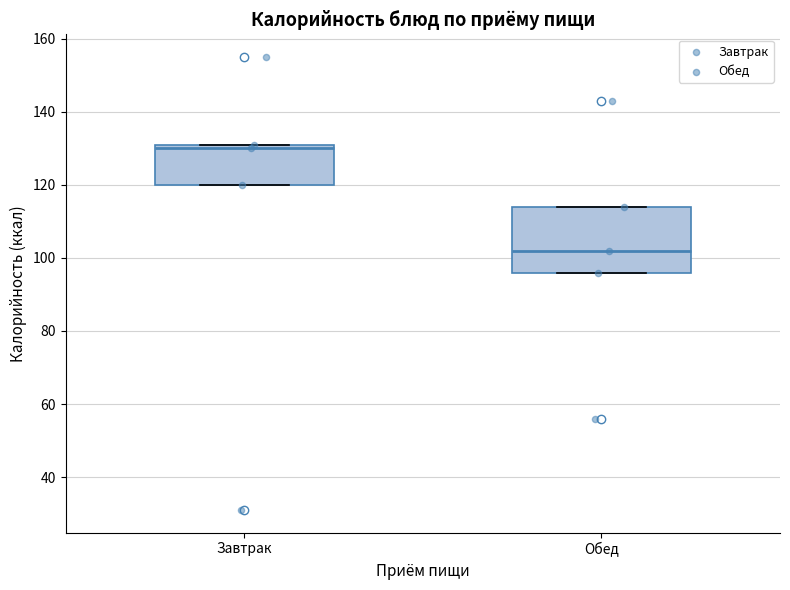

Reading left to right, transcribe this box plot: for each box, give where its median line is, the range the box spans, and where its two whiskers end, as read against the y-axis. The values are not printed on the chart, so give them approximately, as read against the axis.

Завтрак: median 130, box 120 to 132, whiskers 120 to 132
Обед: median 102, box 96 to 114, whiskers 96 to 114